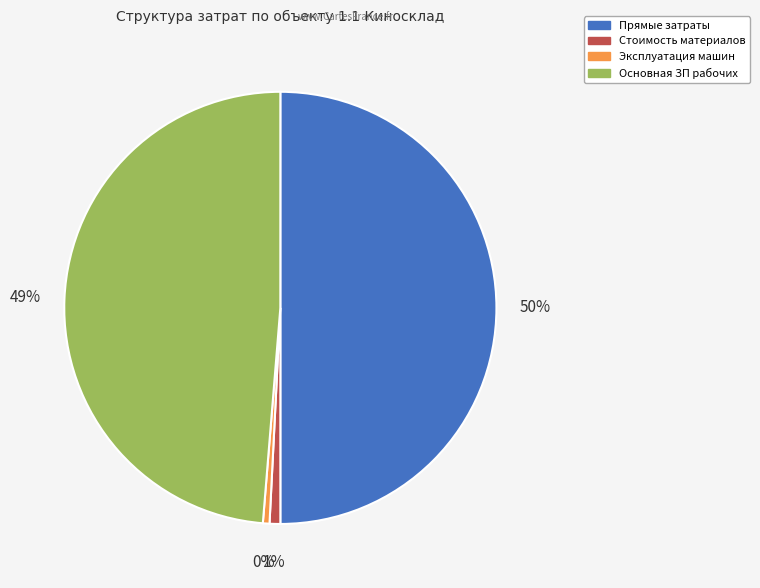

To the nearest percent, what is the average slice percentage?

25%